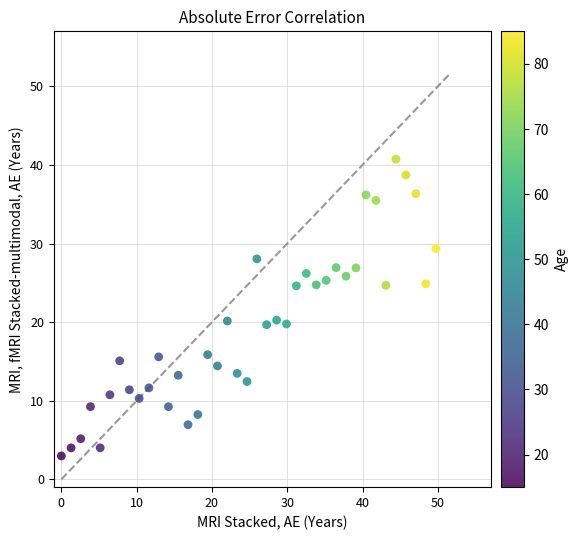

What is the range of X values (max minus min)?

49.7